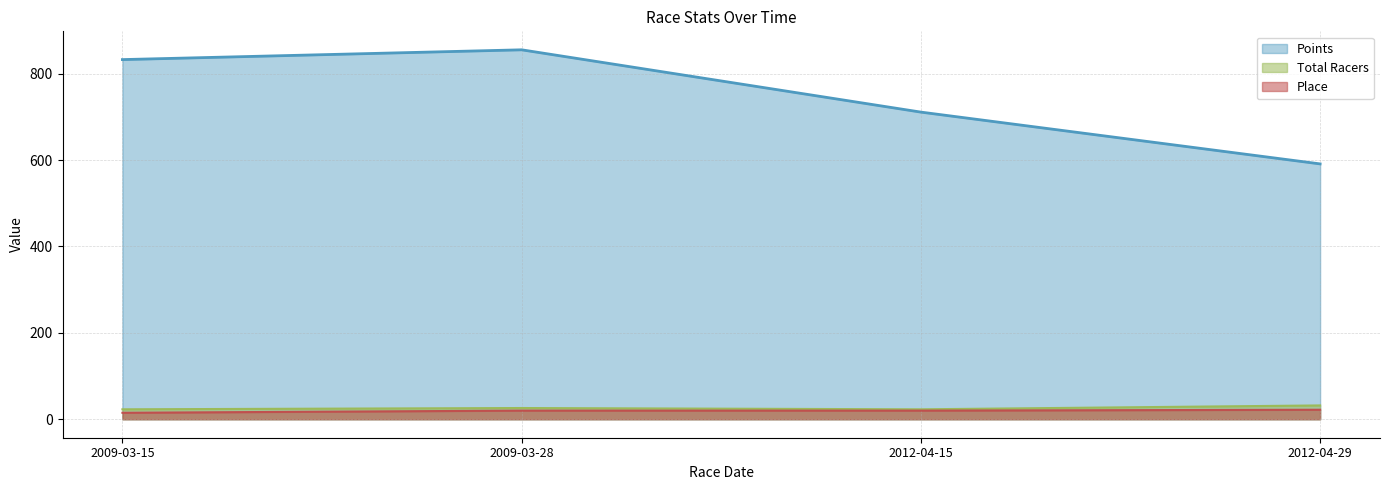

Which category has the lowest value in the Points series?

2012-04-29